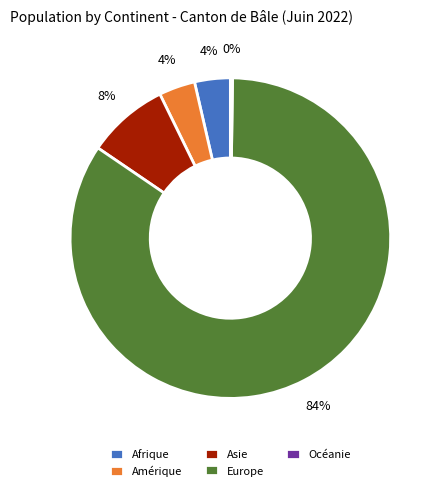

Which slice is the largest?

Europe